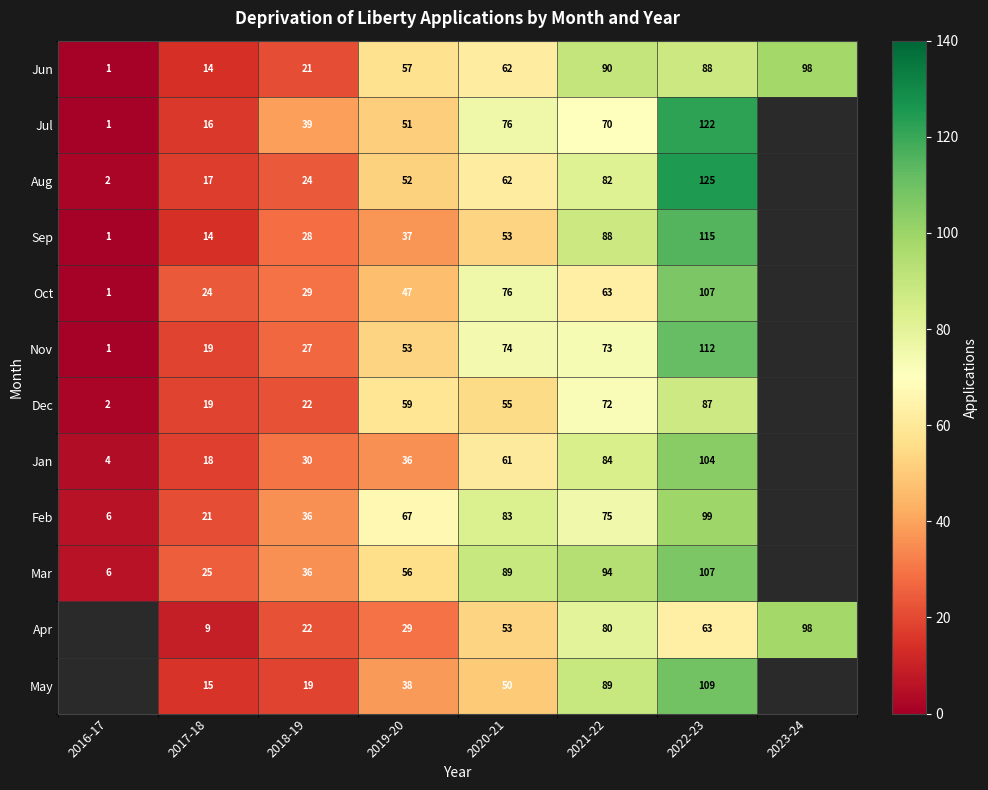

Which series changed the most between 2018-19 and 2020-21?

Mar